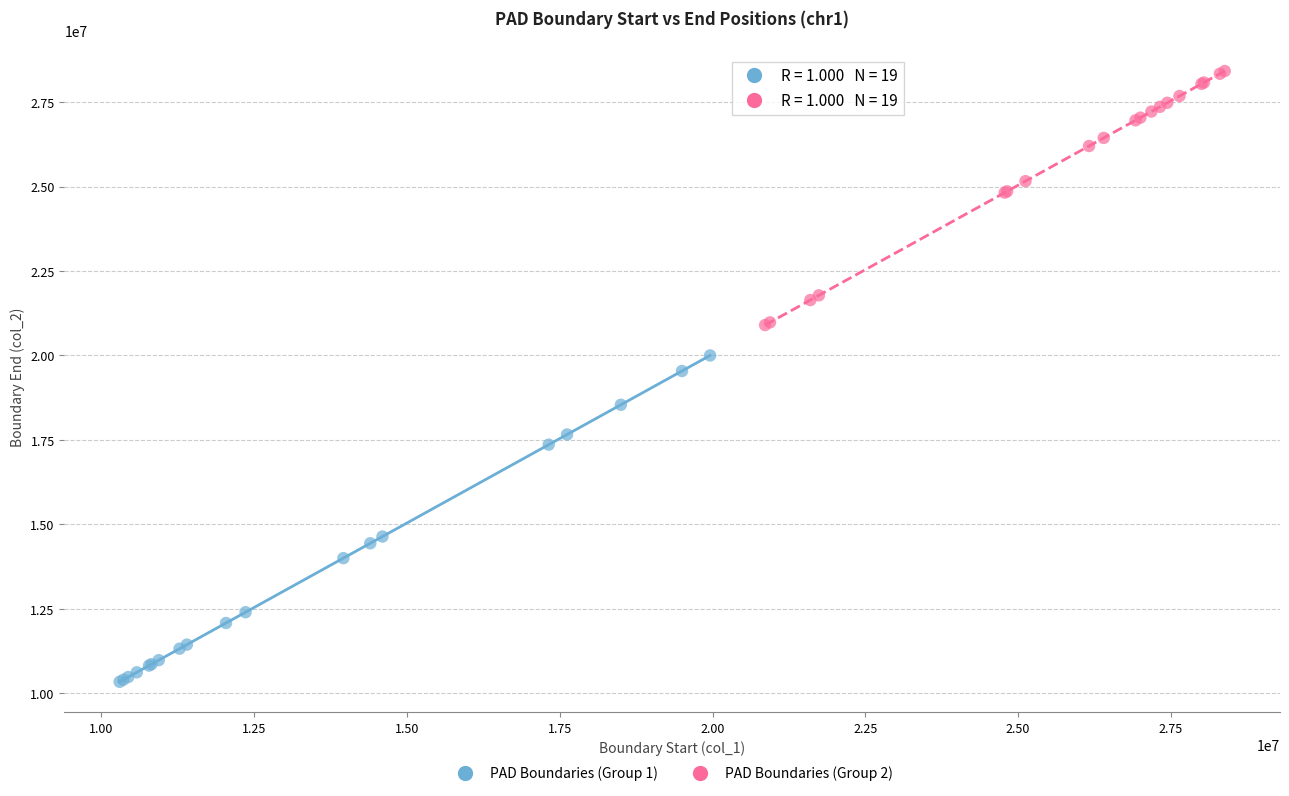

Which series has the largest Y range (max minus min)?

PAD Boundaries (Group 1)